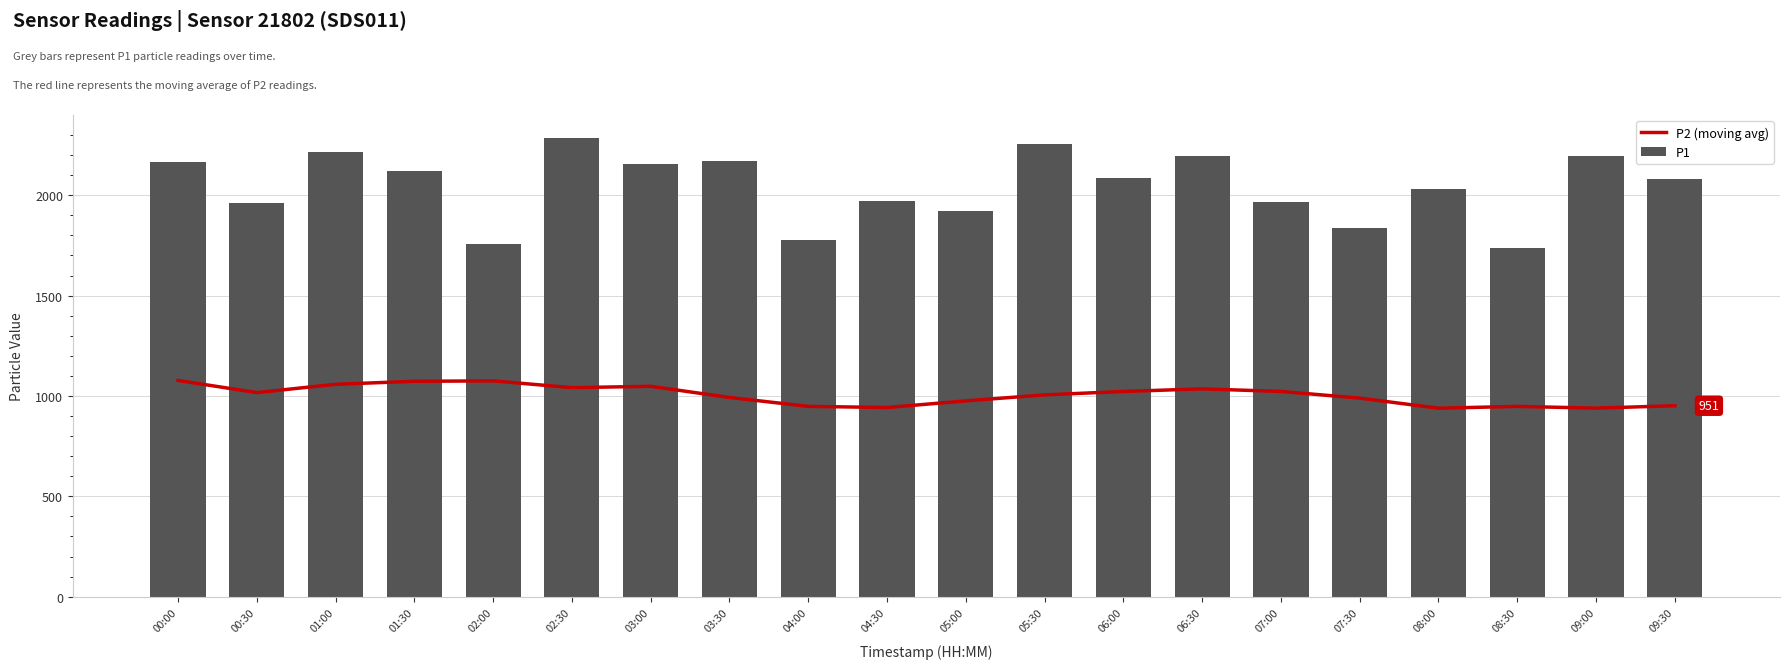

The value of P1 at 04:00 is 1776.8. True or false?

True